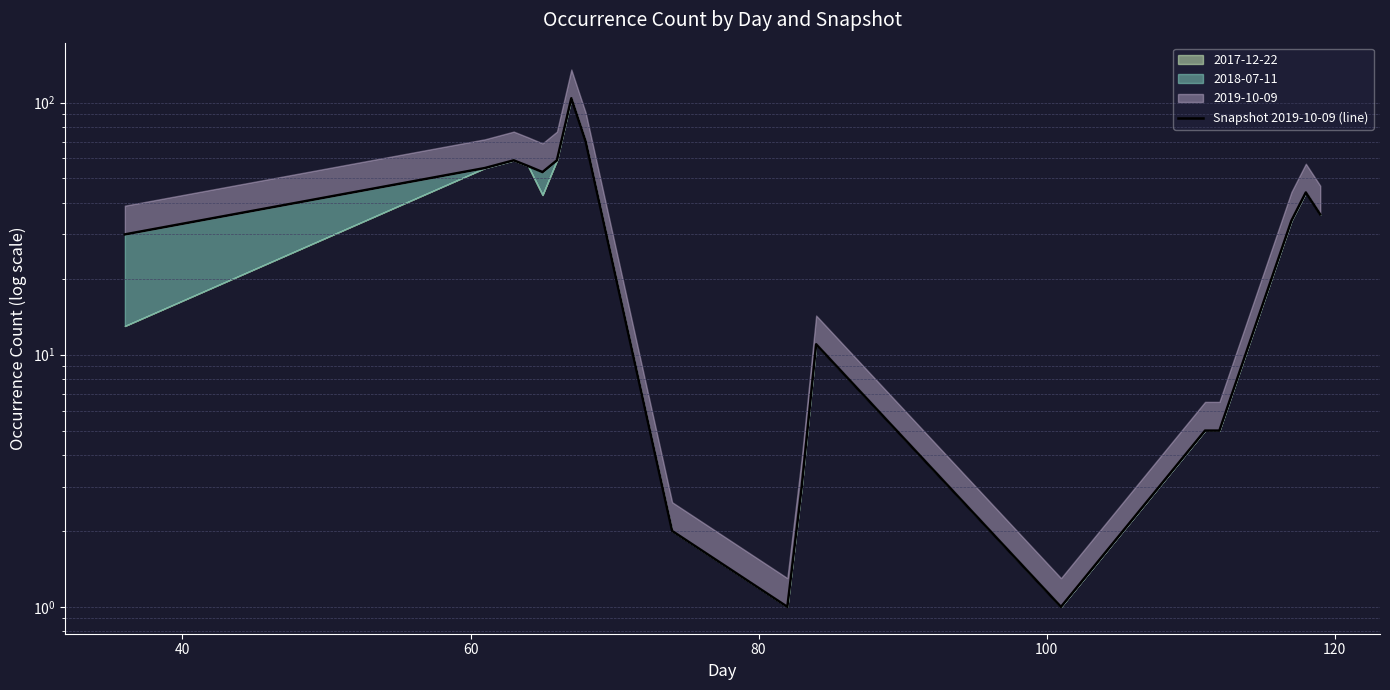

True or false: the data shows 2 at 12.

False